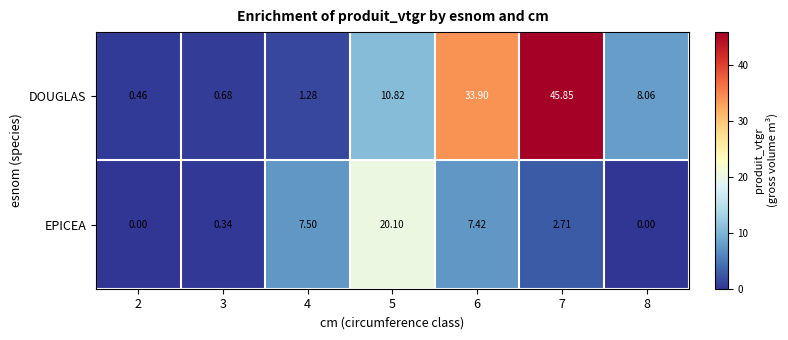

Which series has the largest total across all categories?

DOUGLAS